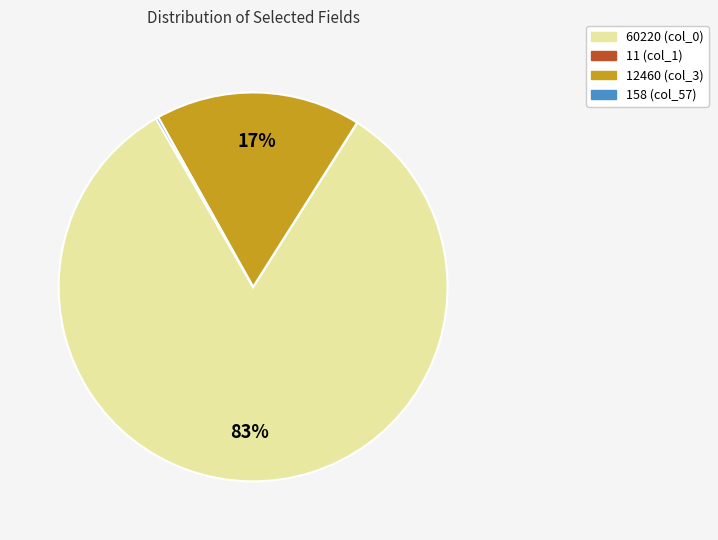

True or false: 12460 (col_3) accounts for 28% of the total.

False